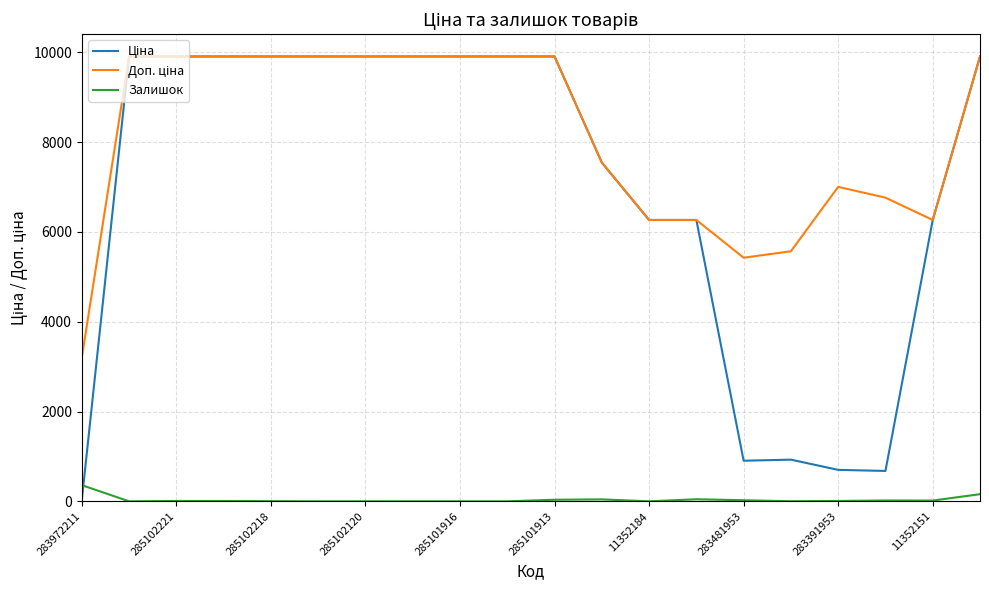

What is the highest value of the Залишок series?

360.0